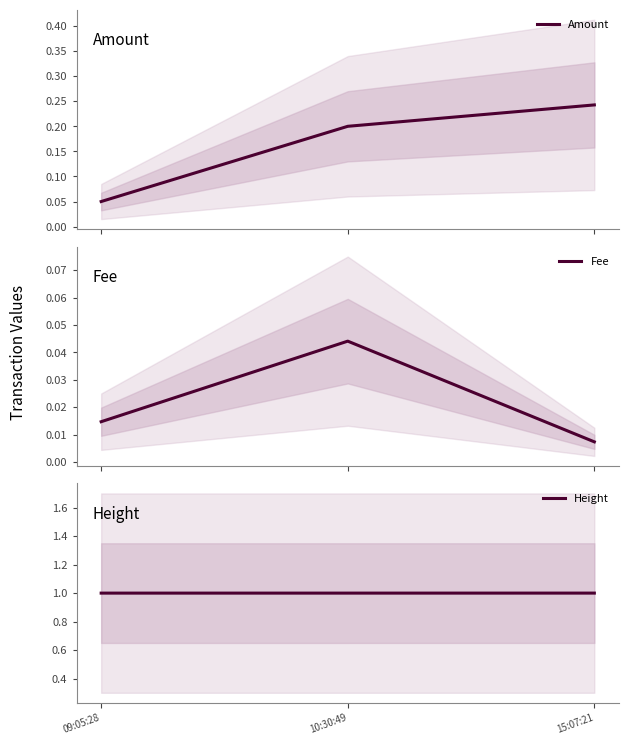

How many lines are shown in the chart?

3